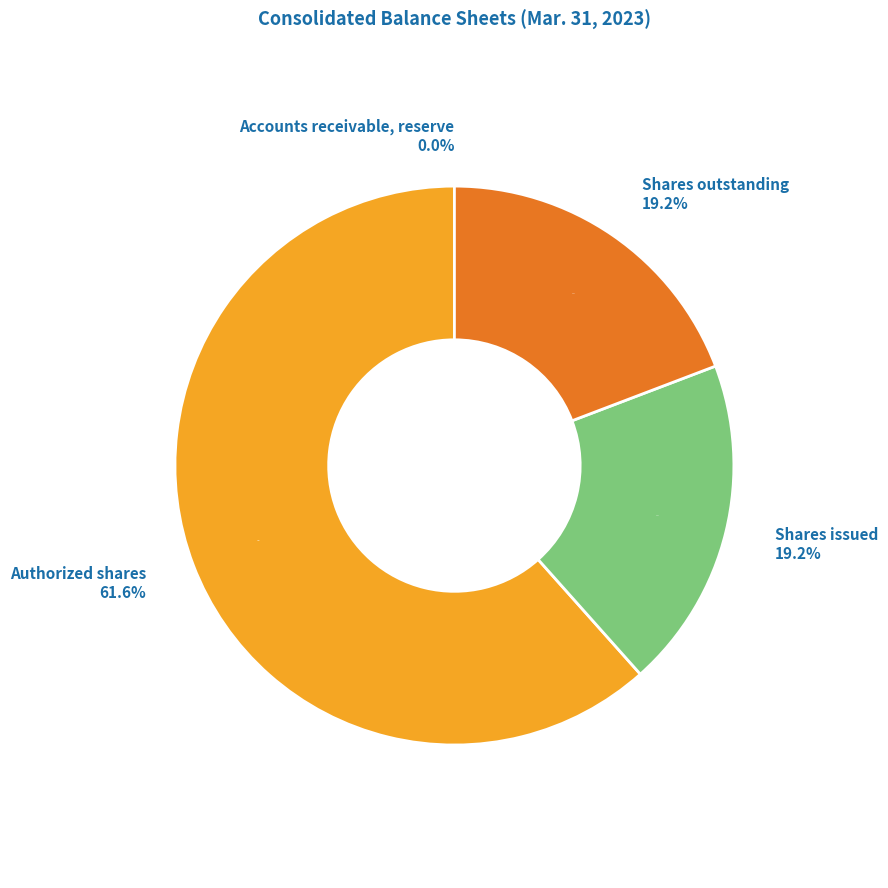

Approximately how many times larger is the value at Common stock, authorized shares compared to Common stock, shares outstanding?

3.2